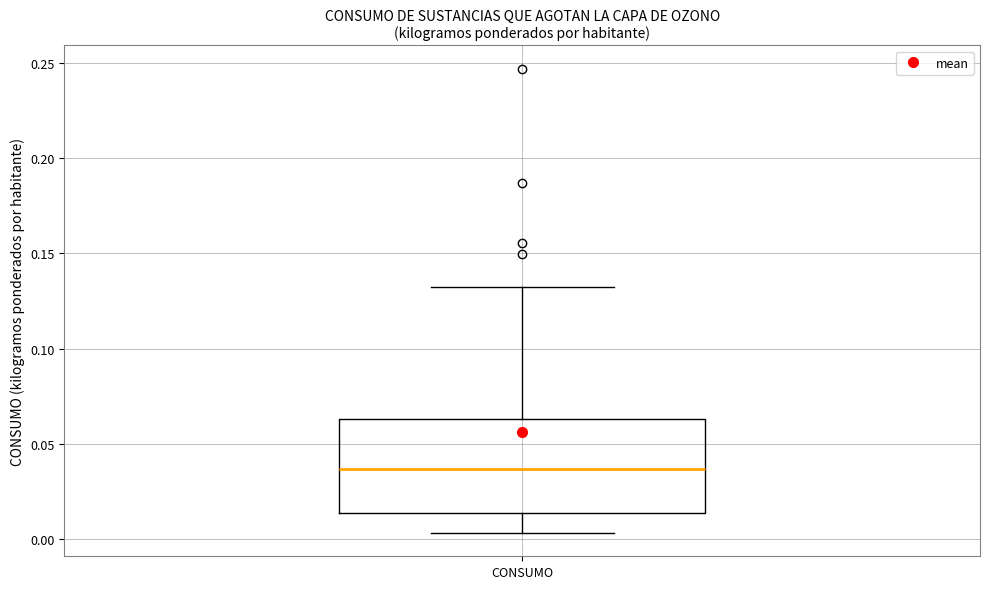

Transcribe this box plot: give where the median line is, the range the box spans, and where the two whiskers end, as read against the y-axis. The values are not printed on the chart, so give them approximately, as read against the axis.

median 0.035, box 0.015 to 0.065, whiskers 0.005 to 0.130